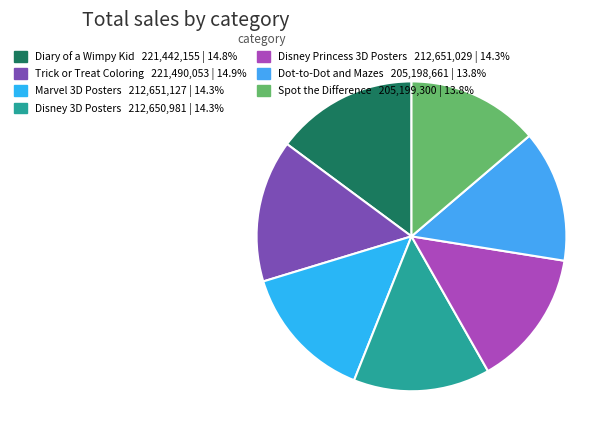

Rank the categories by value from highest to lowest.

Trick or Treat Coloring, Diary of a Wimpy Kid, Marvel 3D Posters, Disney Princess 3D Posters, Disney 3D Posters, Spot the Difference, Dot-to-Dot and Mazes